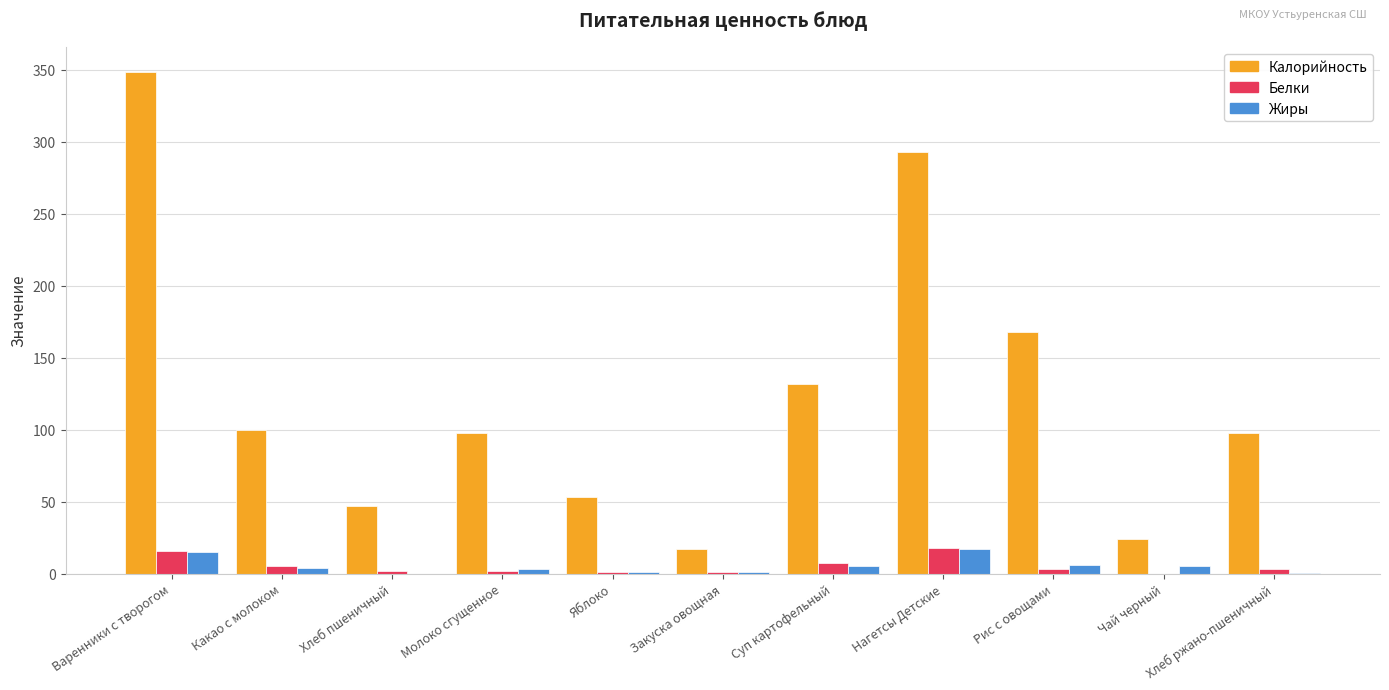

What are all the series names shown in the legend?

Калорийность, Белки, Жиры